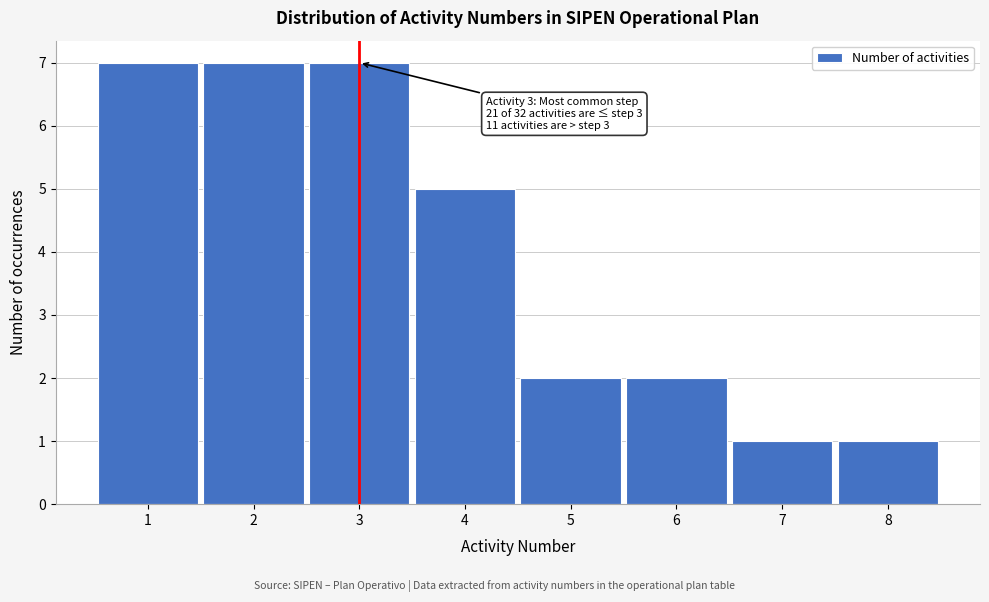

Reading right to left, list all the values displayed in this chart.

8=1	7=1	6=2	5=2	4=5	3=7	2=7	1=7